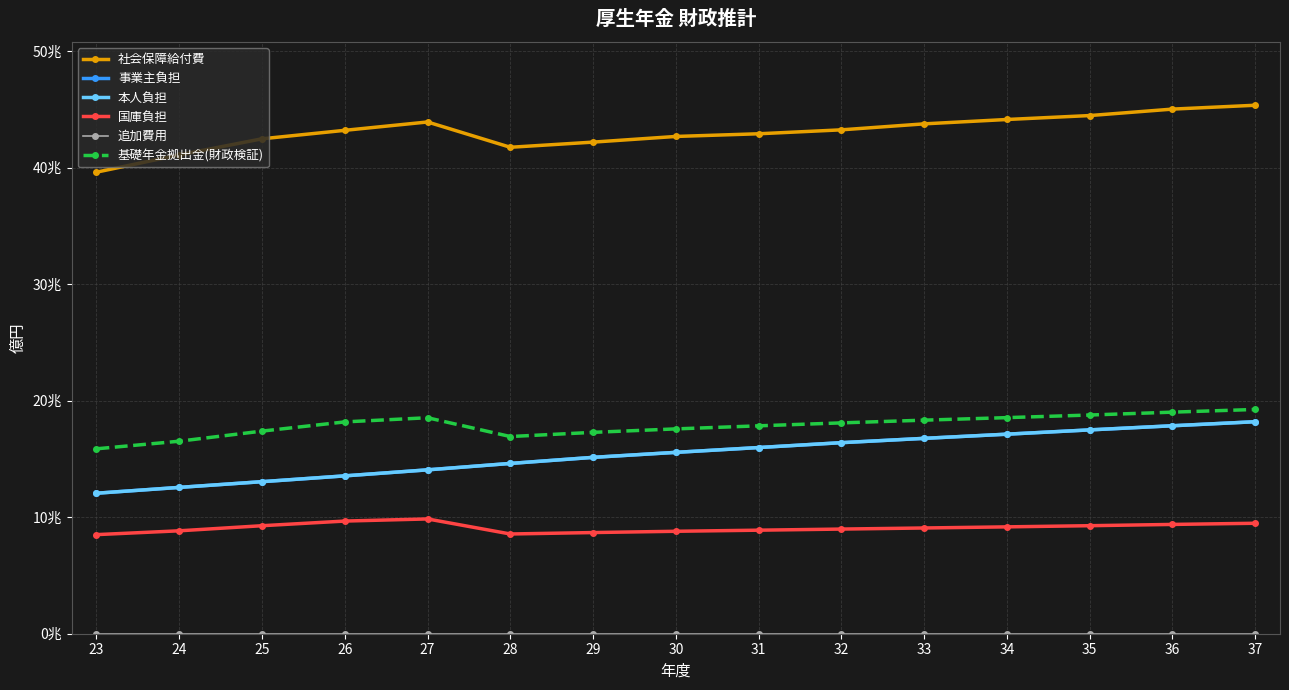

What is the difference between the second highest and second lowest values in the 基礎年金拠出金(財政検証) series?

24939.4